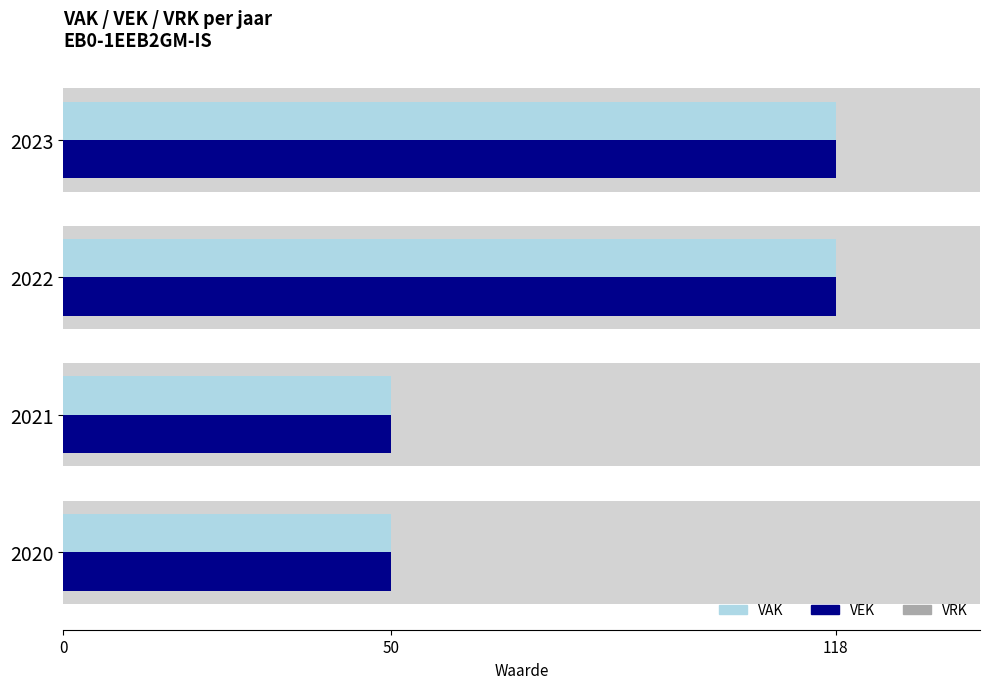

What is the average value of the VEK series?

84.0